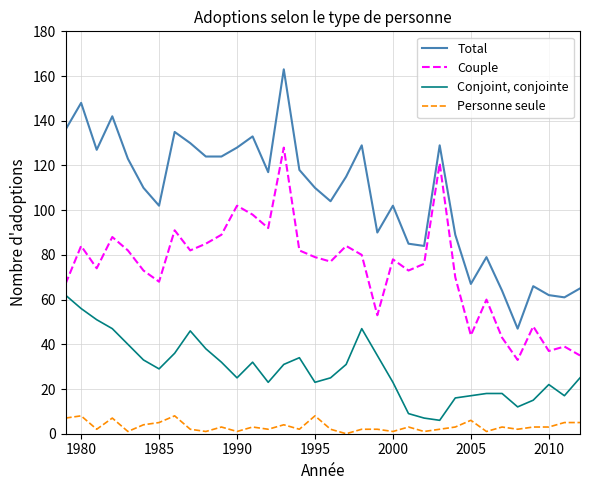

Rank the series by their average value, from lowest to highest.

Personne seule, Conjoint, conjointe, Couple, Total